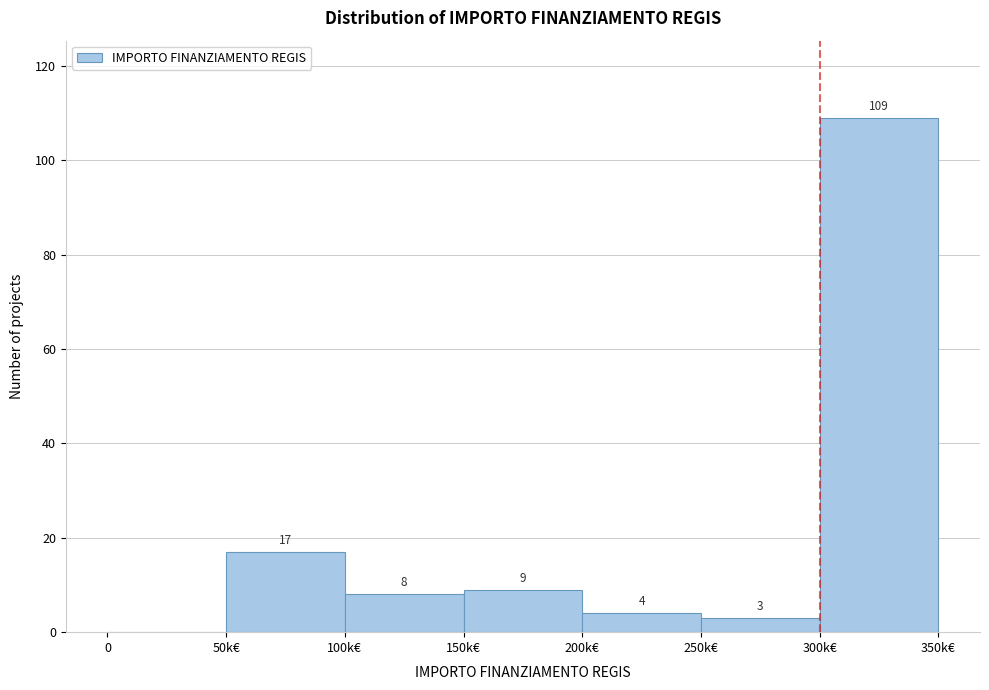

Reading right to left, list all the values displayed in this chart.

300k€=109	250k€=3	200k€=4	150k€=9	100k€=8	50k€=17	0=0